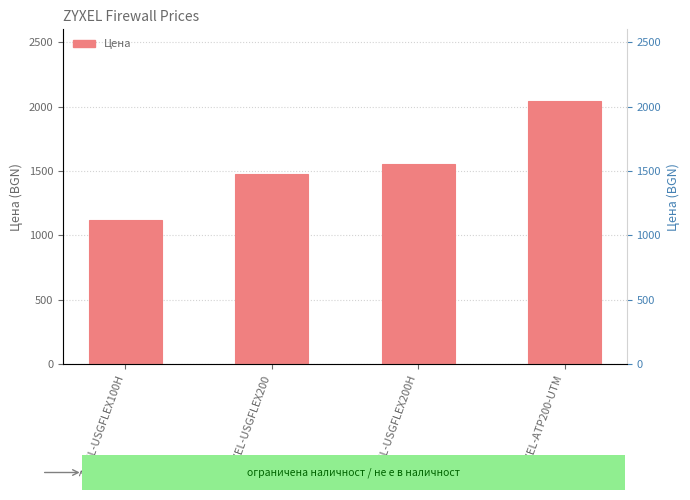

What is the value of the 2nd bar from the left?

1479.5